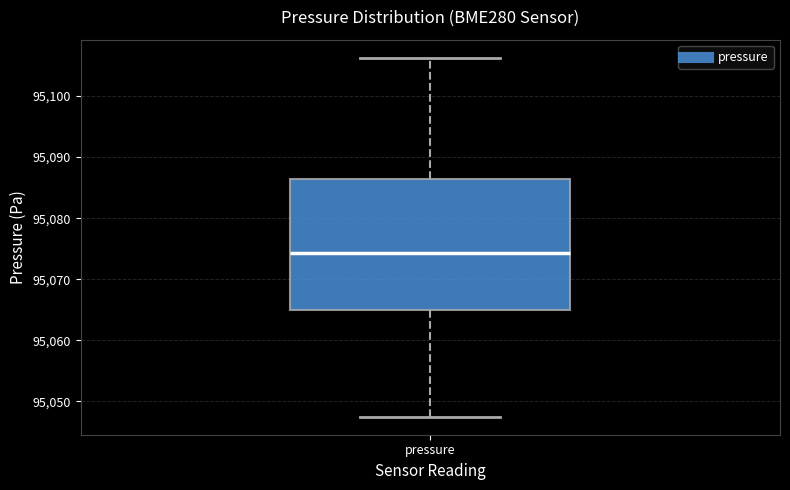

Transcribe this box plot: give where the median line is, the range the box spans, and where the two whiskers end, as read against the y-axis. The values are not printed on the chart, so give them approximately, as read against the axis.

median 95074, box 95065 to 95086, whiskers 95048 to 95106